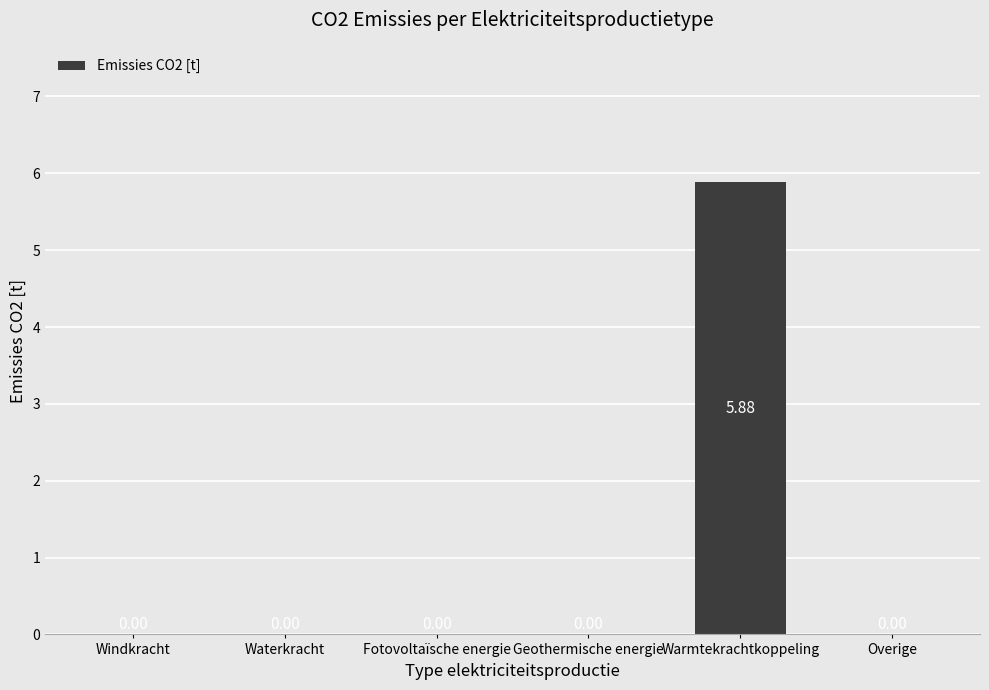

What is the sum of all values?

5.9